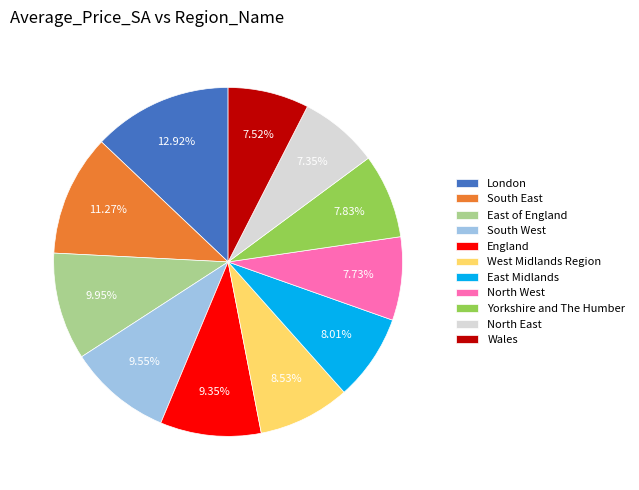

Which slice is the largest?

London